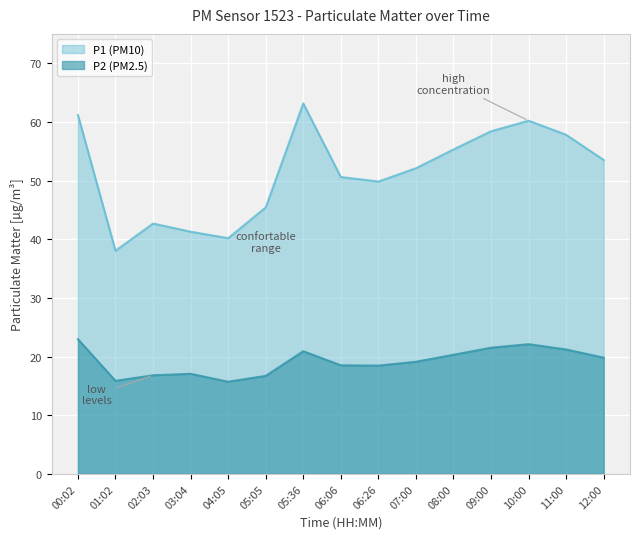

True or false: P1 has more than 1 points higher than both neighbors.

True